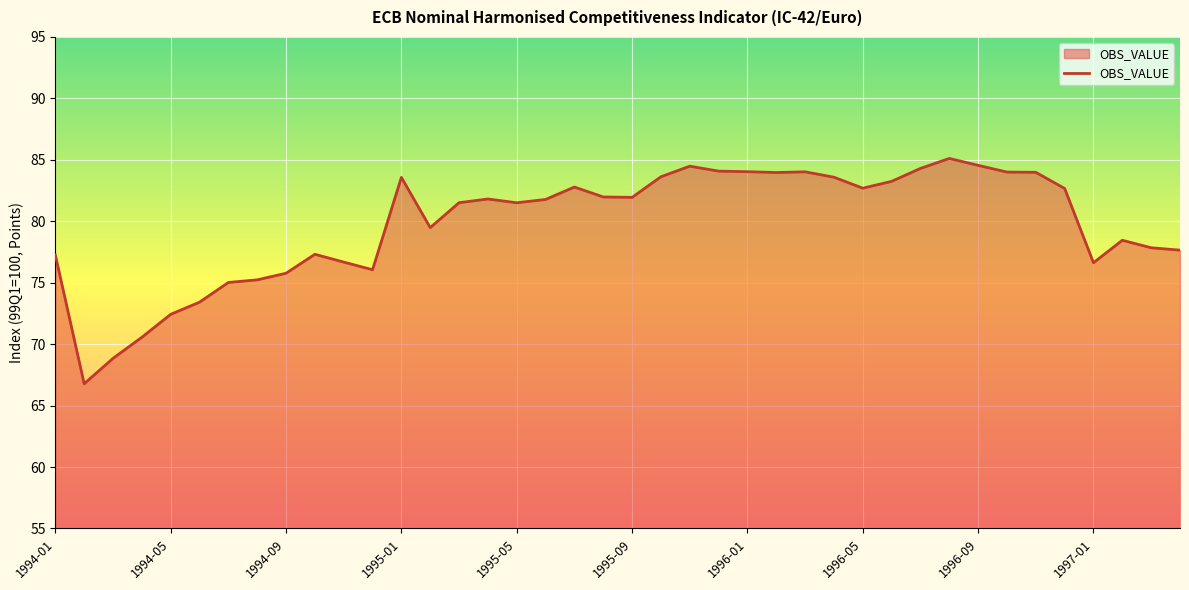

What is the greatest value displayed?

85.1